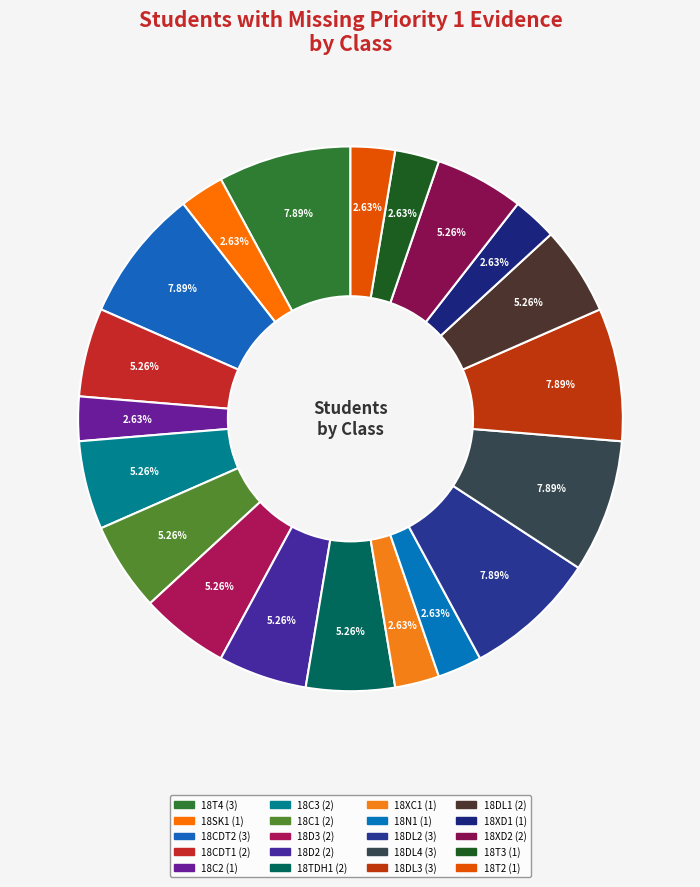

Is there a majority slice in this chart?

No